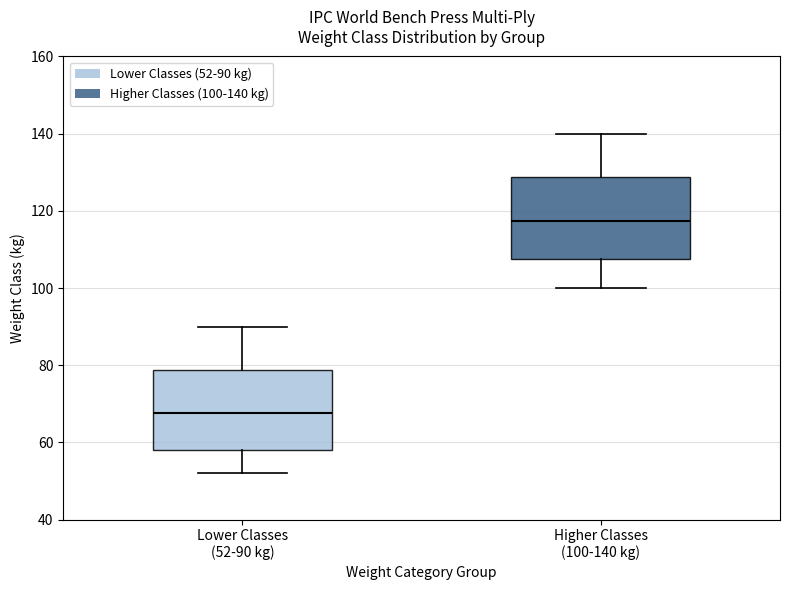

Which box's median line is the lowest?

Lower Classes (52-90 kg)